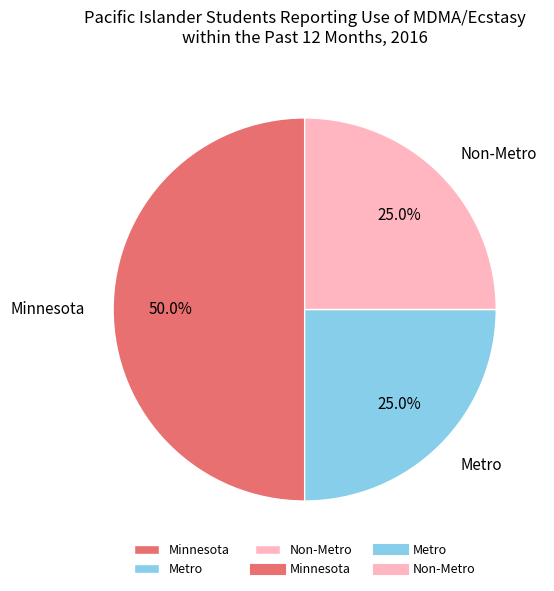

To the nearest percent, what percentage of the pie is Minnesota?

50%